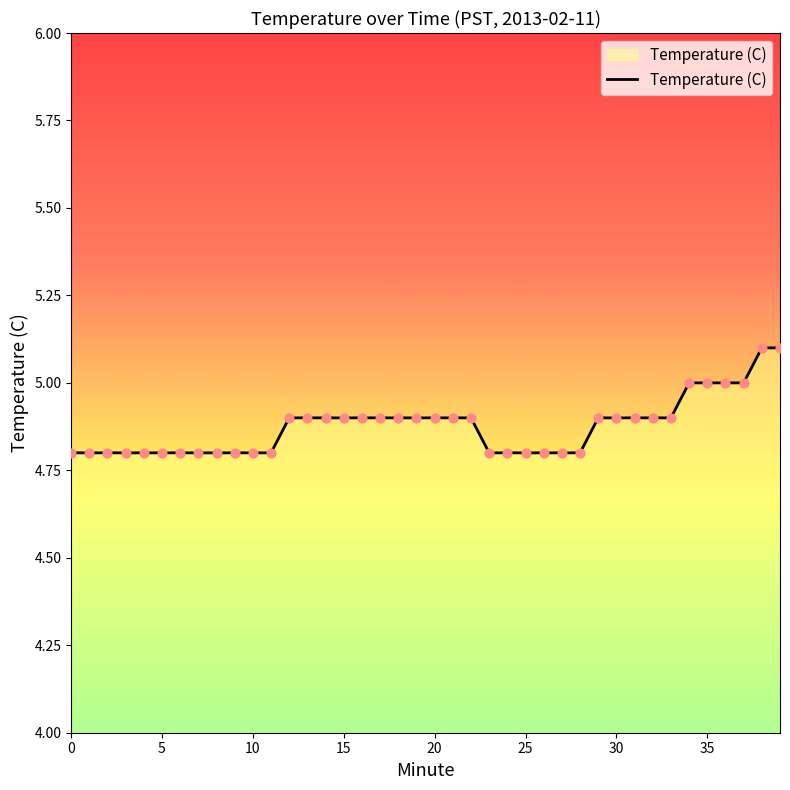

What is the difference between the maximum and minimum values?

0.3